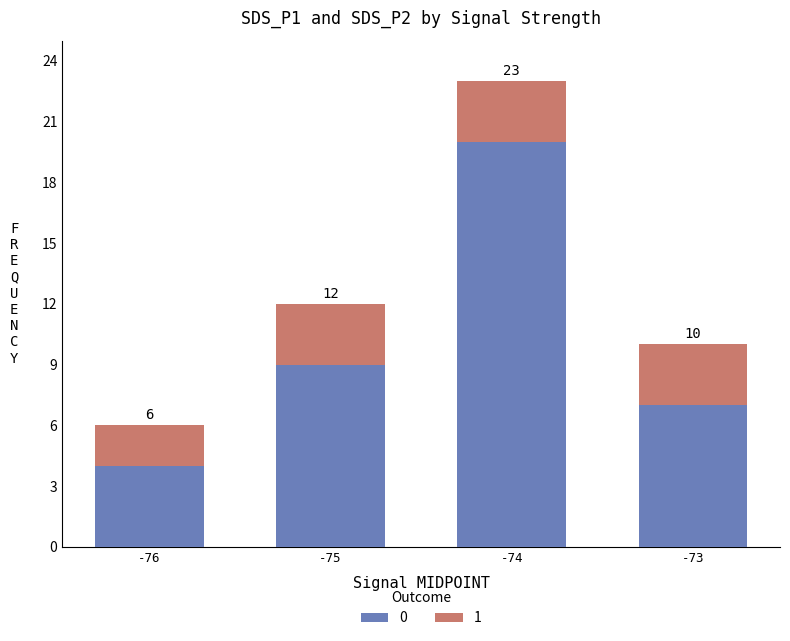

How many bars are there in total?

4